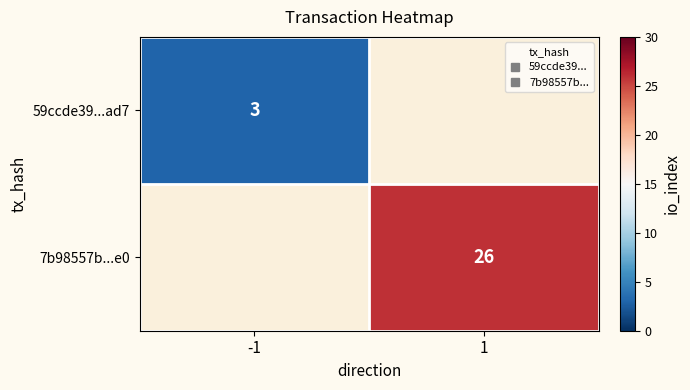

What value does the 59ccde39...ad7 series have at -1?

3.0